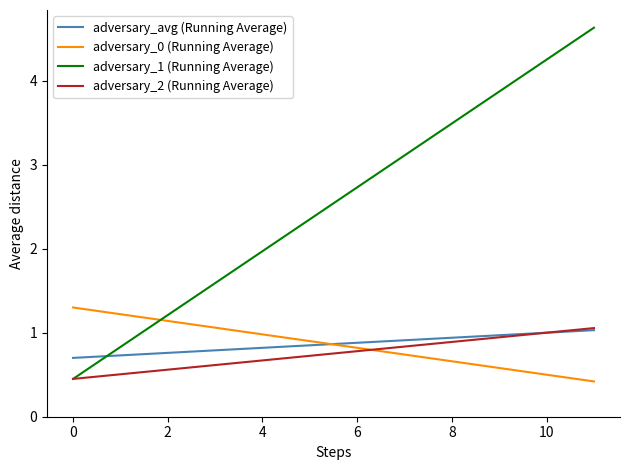

Which series has the largest total across all categories?

adversary_1 (Running Average)